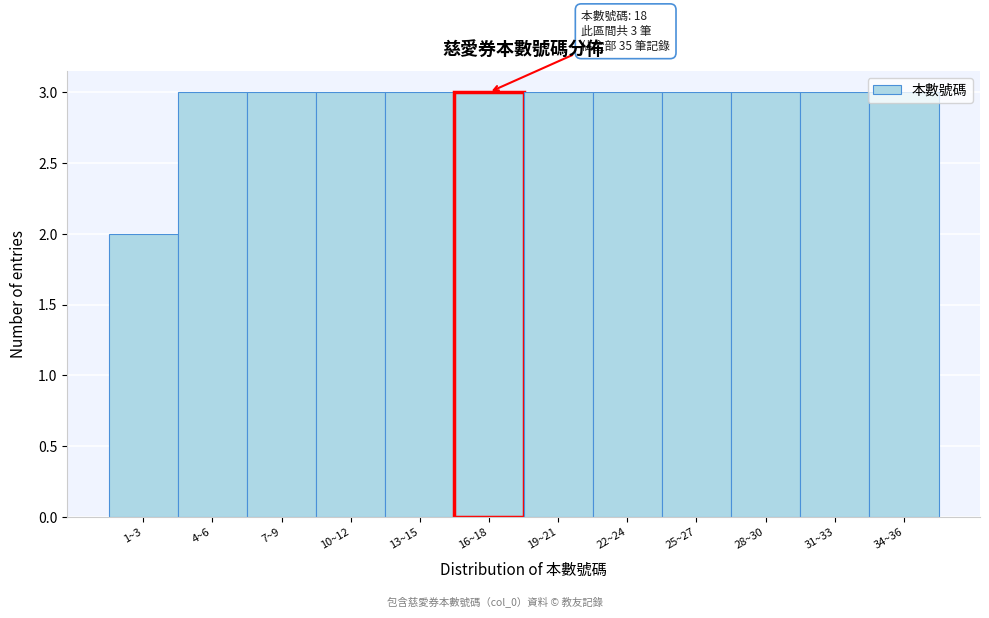

Is it true that the value at 31~33 is 2?

False